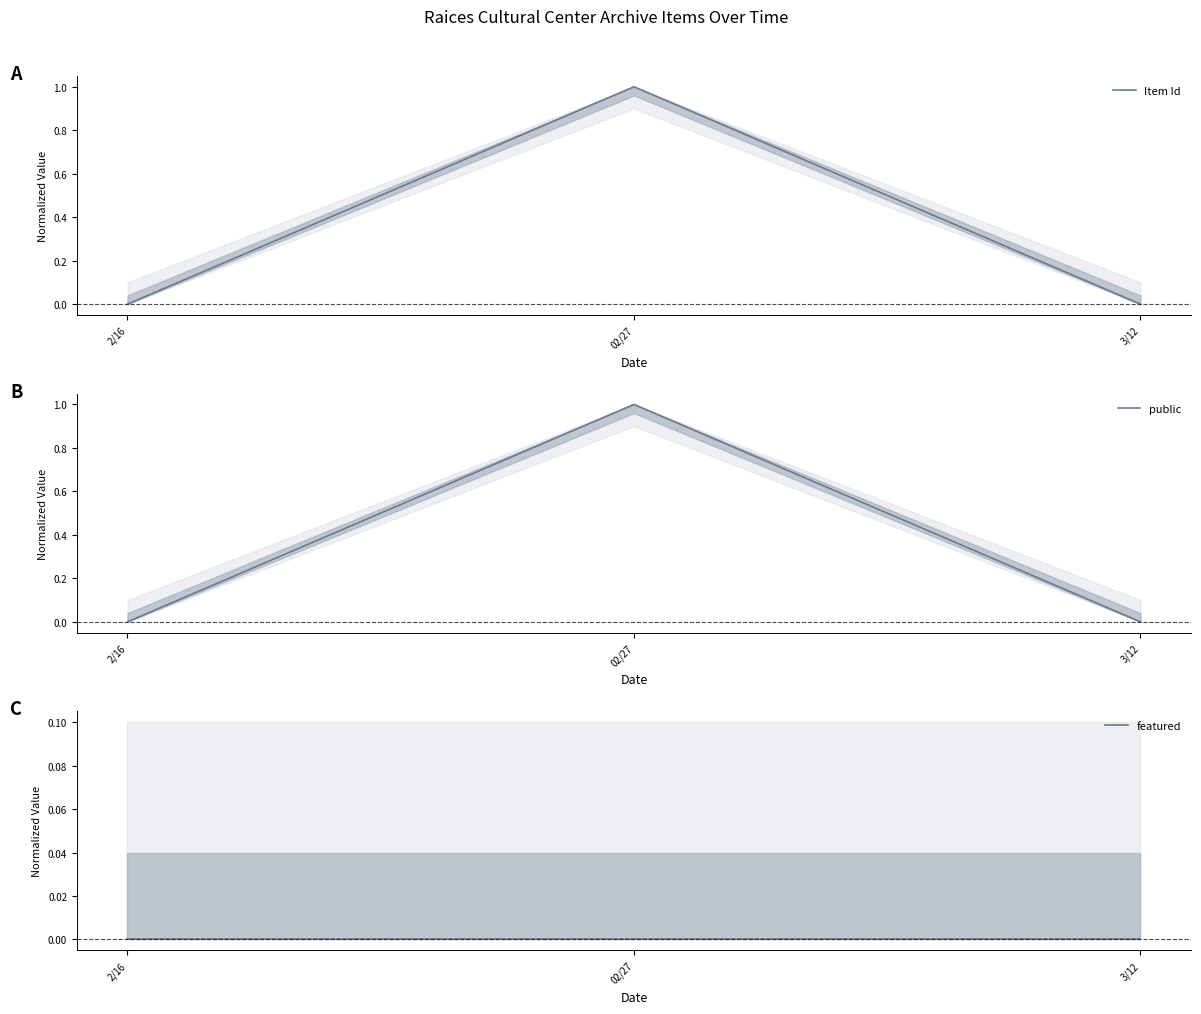

How many lines are shown in the chart?

3